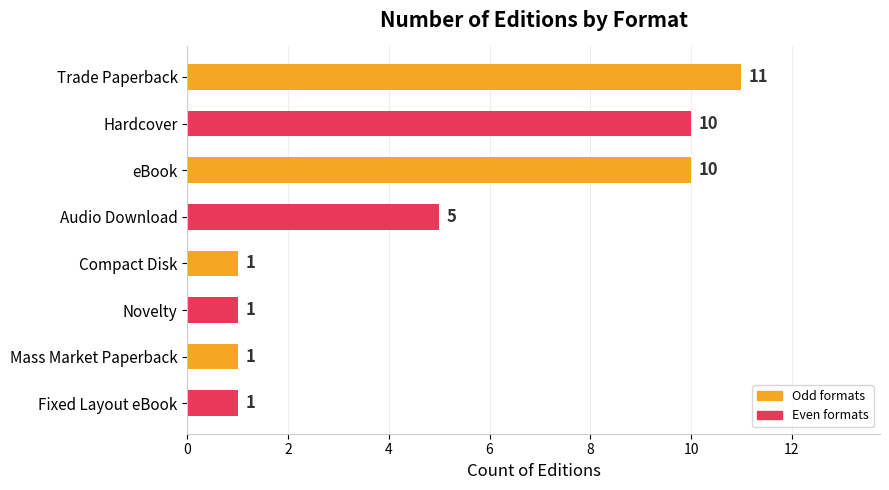

Is it true that the value at Audio Download is 3?

False